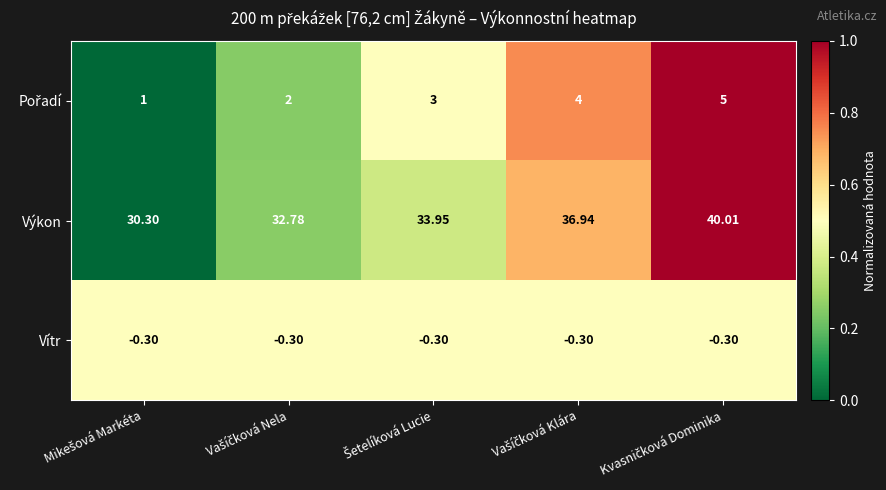

Which series has the largest total across all categories?

Výkon